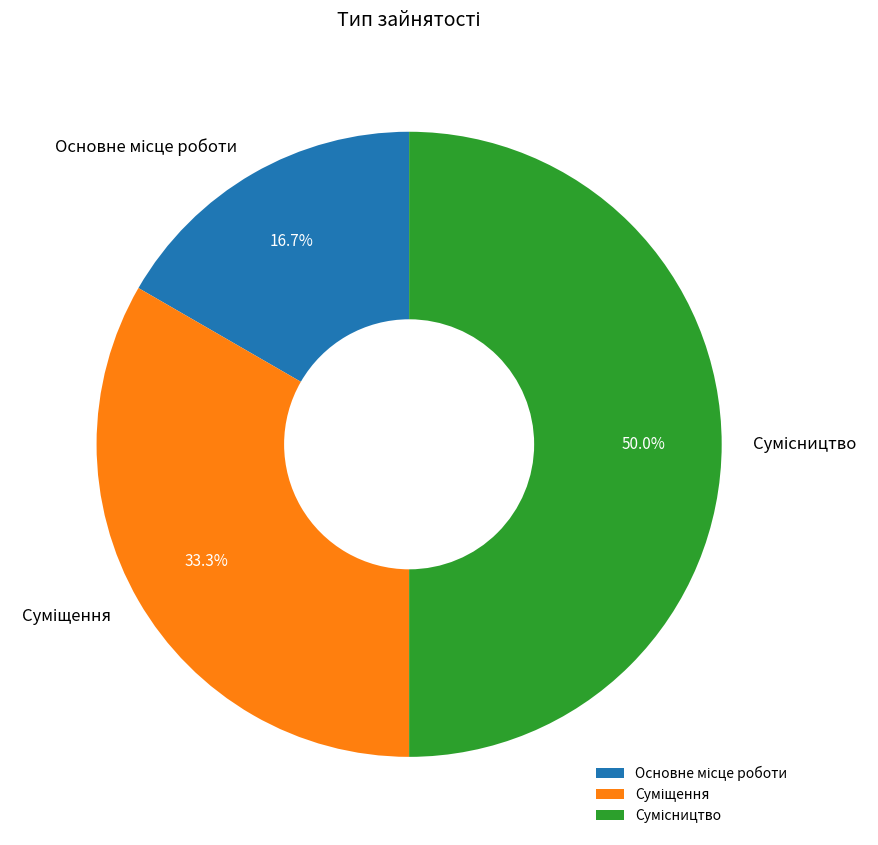

How many segments does this pie chart have?

3